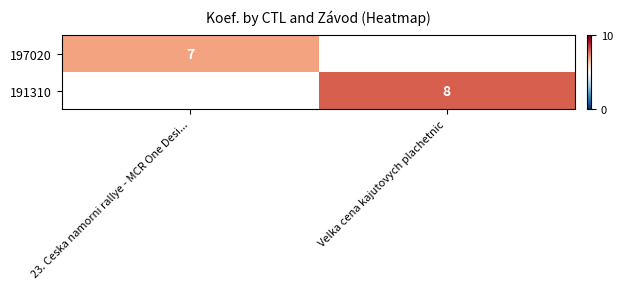

True or false: 197020 has a value of 12 at 23. Ceska namorni rallye - MCR One Desi....

False